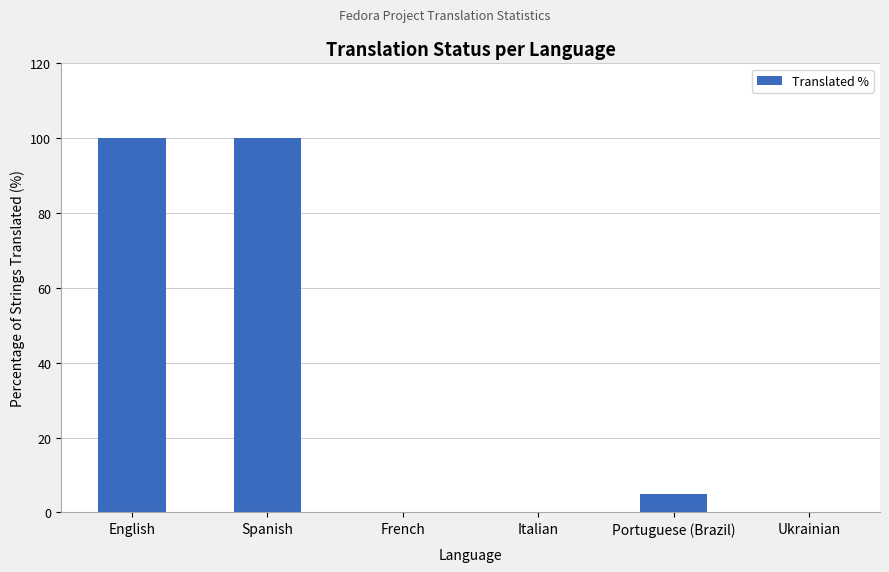

What is the greatest value displayed?

100